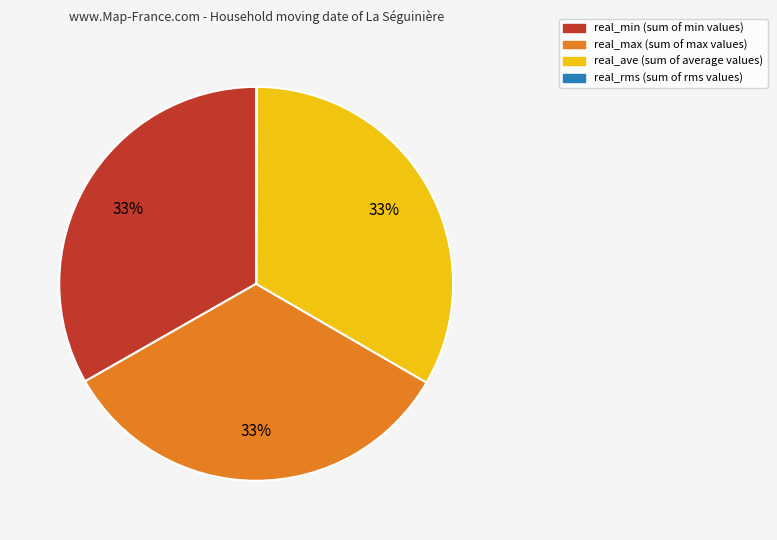

True or false: real_max accounts for 33% of the total.

True